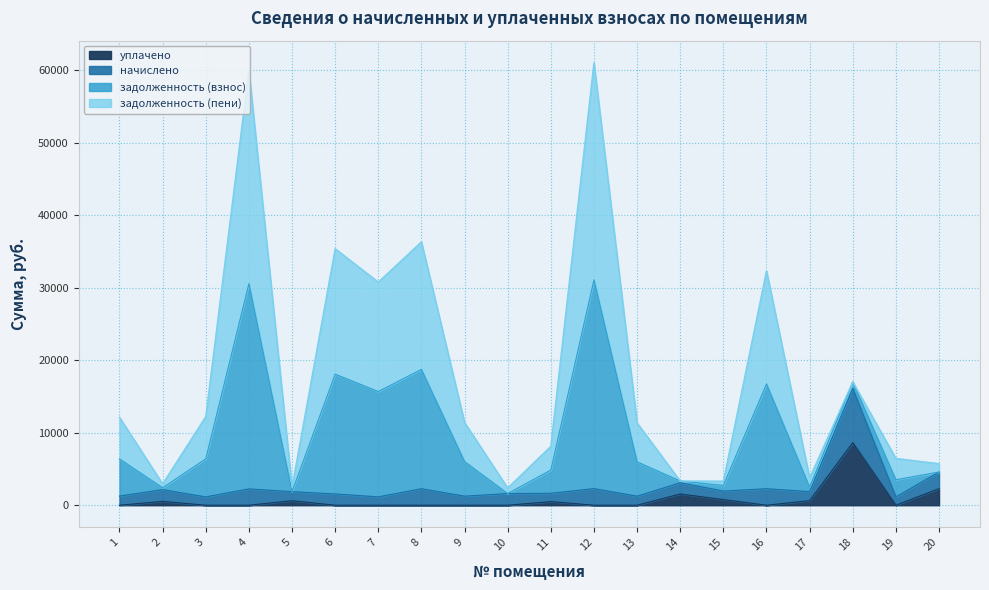

What is the highest value of the уплачено series?

8636.8